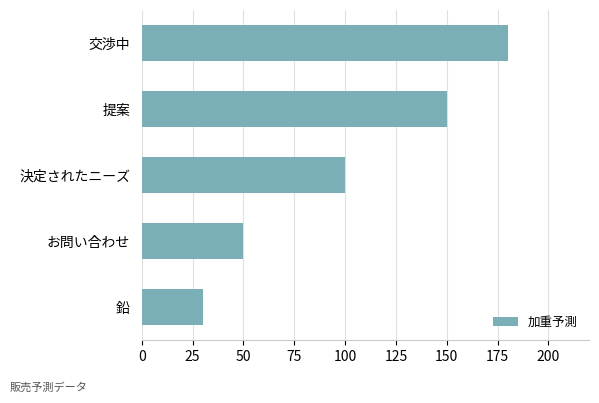

Read the value at 提案, to the nearest 5.

150